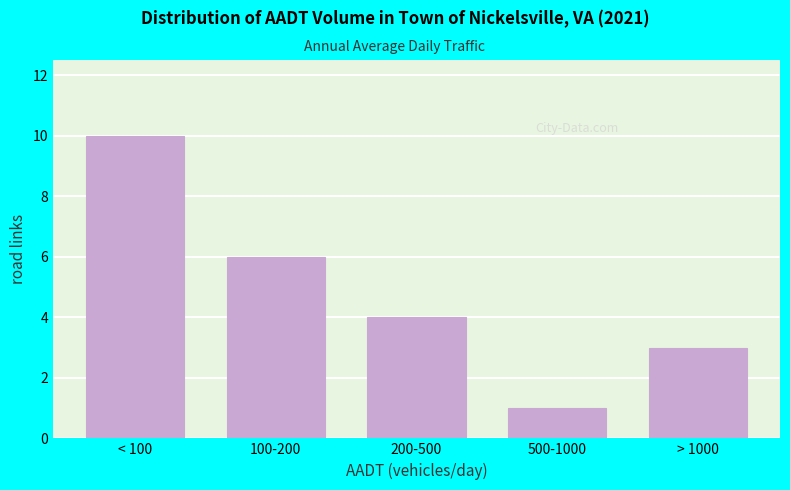

Reading left to right, transcribe all the data shown in this chart.

10	6	4	1	3